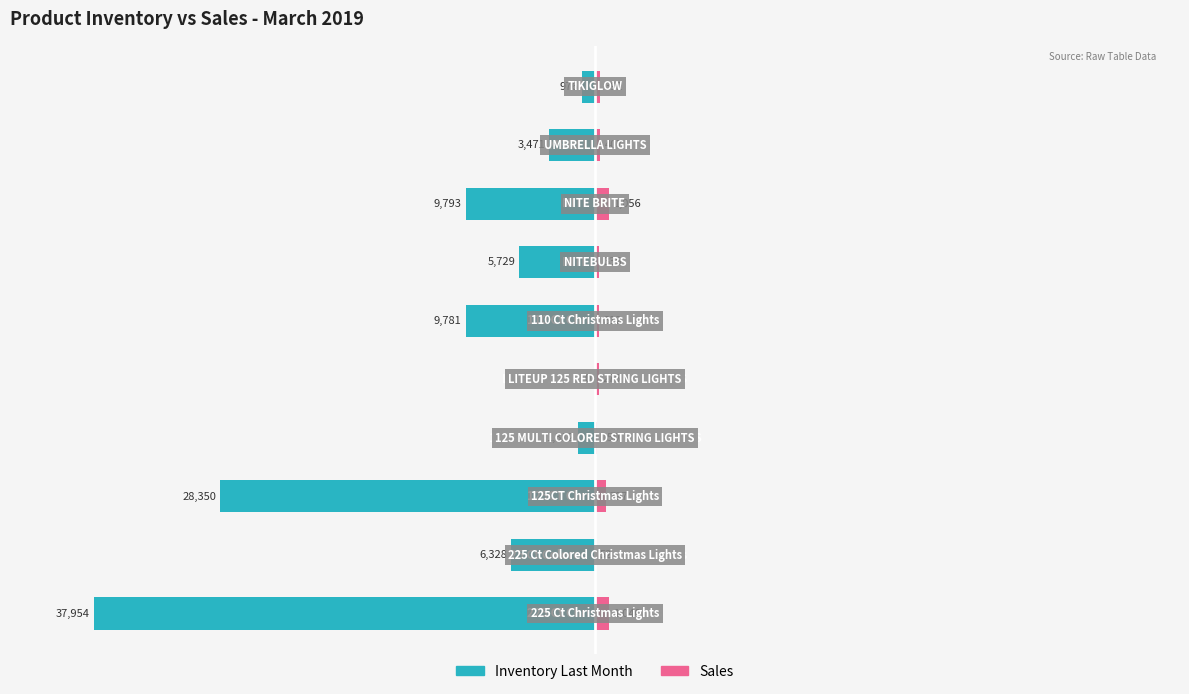

The Sales series shows 1.3 at 2. True or false?

True